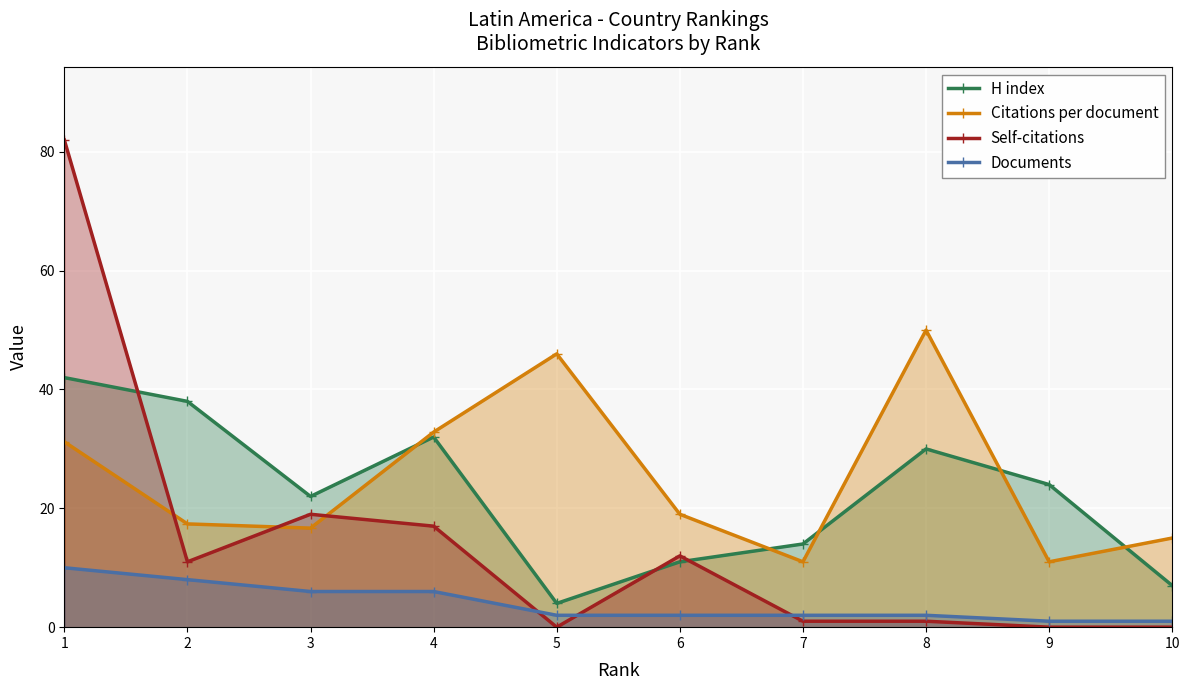

What is the average value of the H index series?

22.4